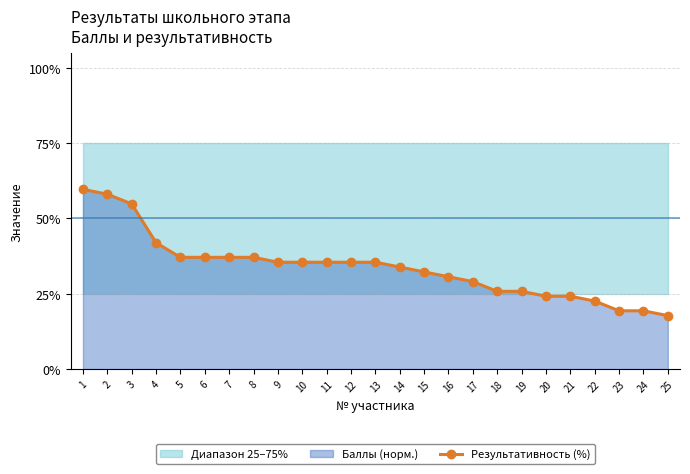

How many data points in Результативность (%) are above 35?

13